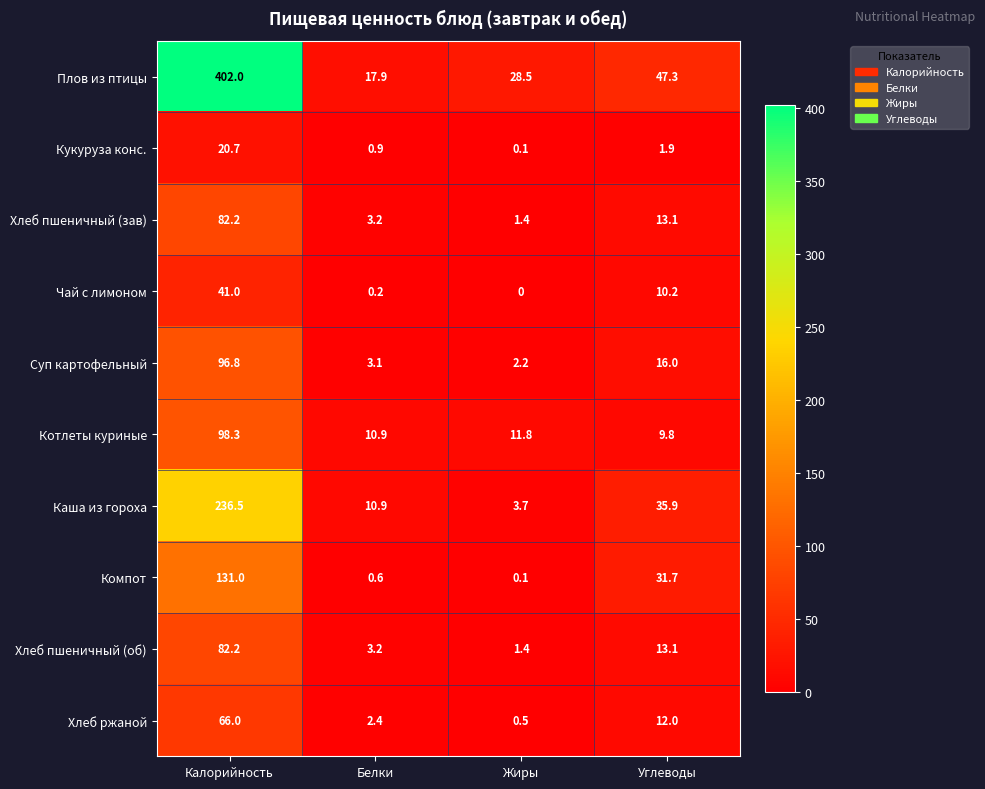

What is the spread (max minus min) of values at Калорийность?

381.3